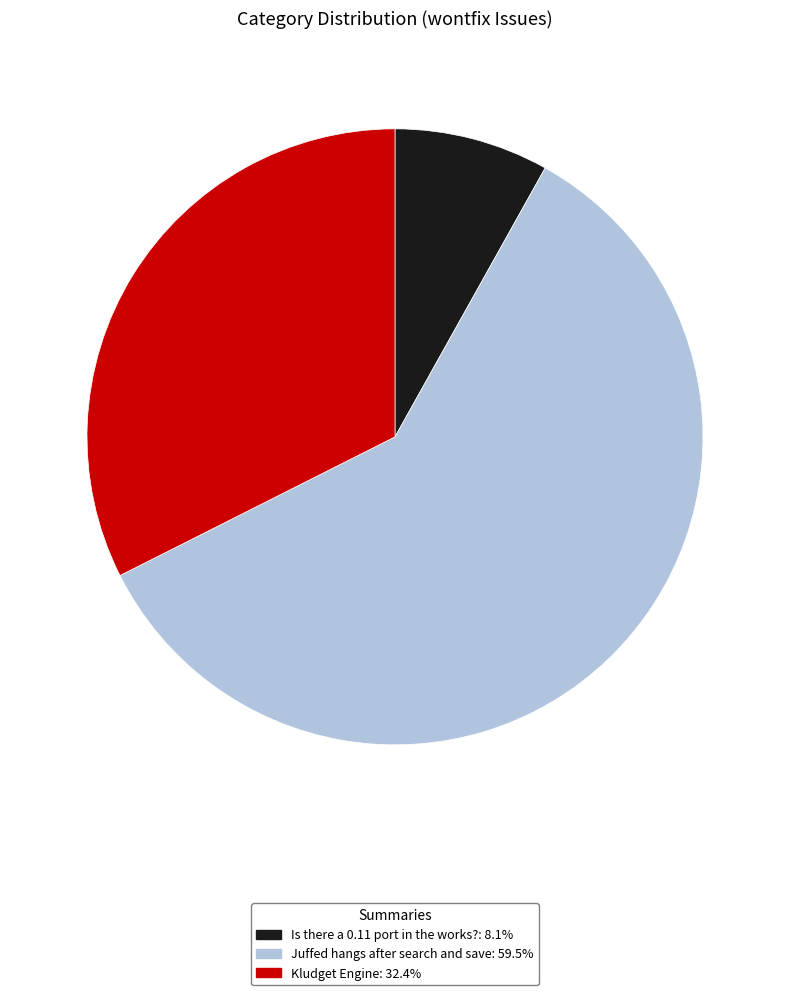

Between Is there a 0.11 port in the works? and Kludget Engine, which is larger?

Kludget Engine